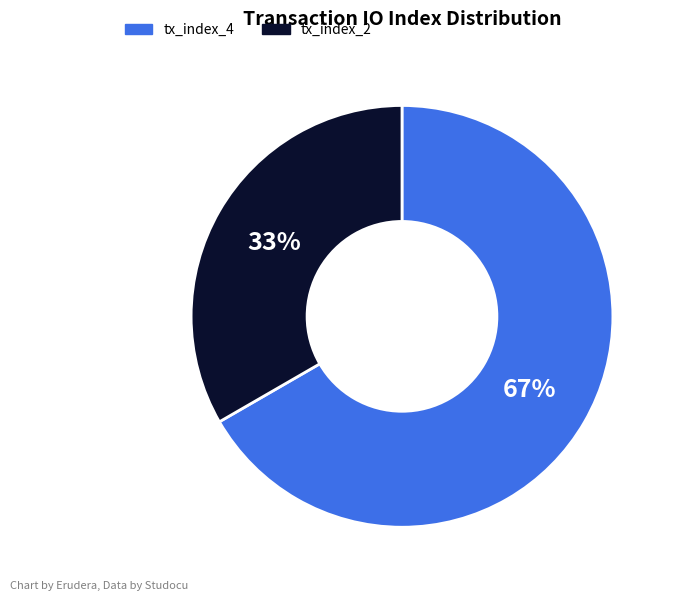

Does tx_index_4 account for over 50% of the chart?

Yes